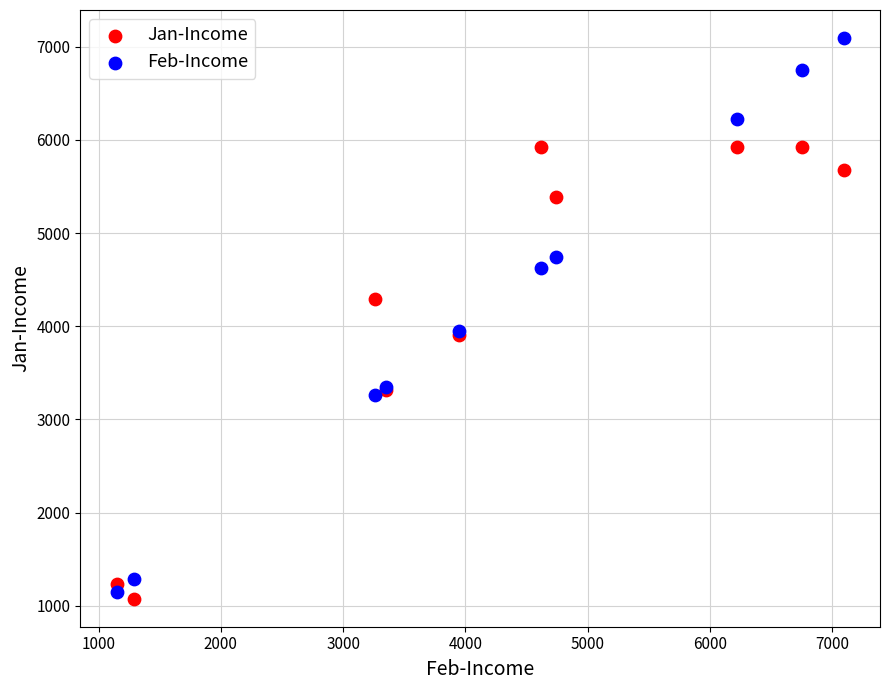

What is the X range (max minus min) for the scatter plot?

5945.7